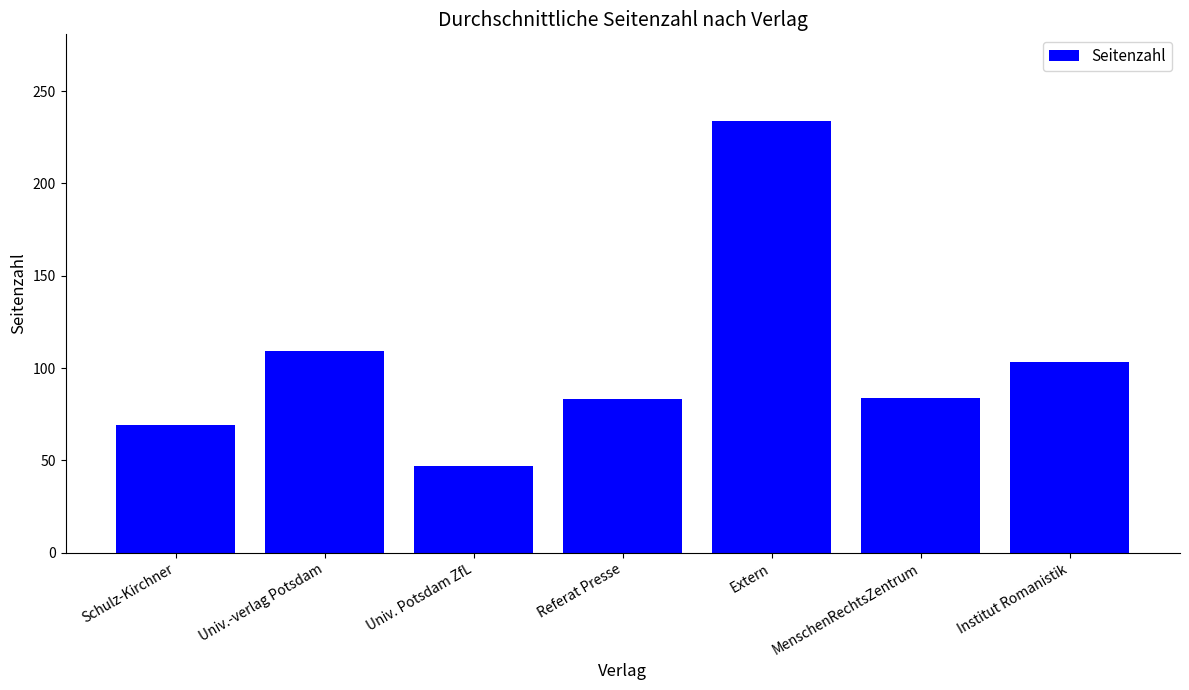

Which has a higher value, Univ. Potsdam ZfL or MenschenRechtsZentrum?

MenschenRechtsZentrum